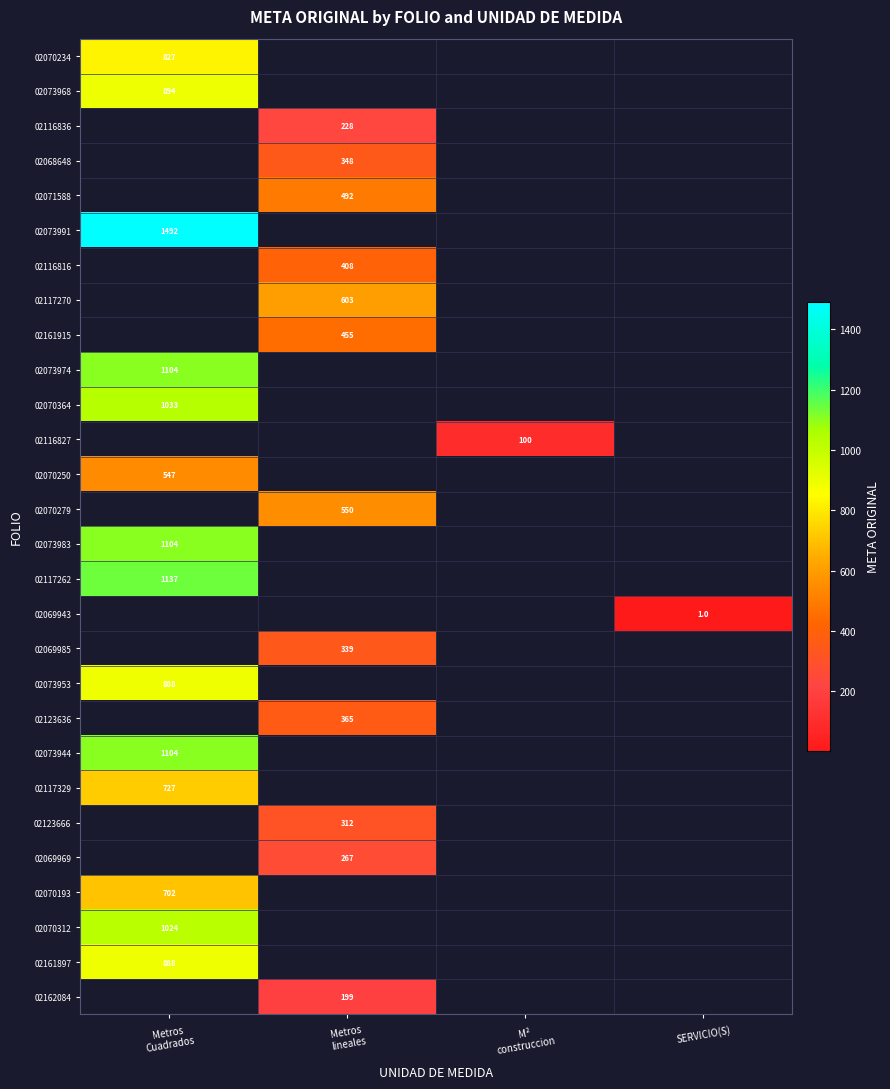

How many positive values does the 02069985 series have?

1